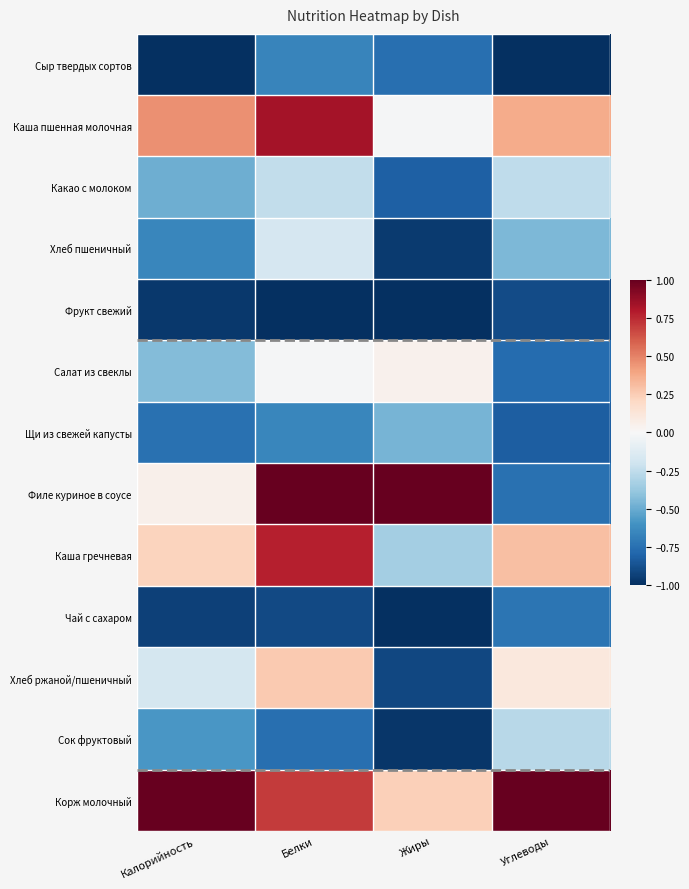

Reading left to right, extract all data points from this chart.

Сыр твердых сортов: Калорийность=-1.0	Белки=-0.7	Жиры=-0.8	Углеводы=-1.0
Каша пшенная молочная: Калорийность=0.5	Белки=0.8	Жиры=-0.0	Углеводы=0.4
Какао с молоком: Калорийность=-0.5	Белки=-0.2	Жиры=-0.8	Углеводы=-0.3
Хлеб пшеничный: Калорийность=-0.7	Белки=-0.2	Жиры=-1.0	Углеводы=-0.4
Фрукт свежий: Калорийность=-1.0	Белки=-1.0	Жиры=-1.0	Углеводы=-0.9
Салат из свеклы: Калорийность=-0.4	Белки=-0.0	Жиры=0.0	Углеводы=-0.8
Щи из свежей капусты: Калорийность=-0.7	Белки=-0.6	Жиры=-0.5	Углеводы=-0.8
Филе куриное в соусе: Калорийность=0.1	Белки=1.0	Жиры=1.0	Углеводы=-0.7
Каша гречневая: Калорийность=0.2	Белки=0.8	Жиры=-0.3	Углеводы=0.3
Чай с сахаром: Калорийность=-0.9	Белки=-0.9	Жиры=-1.0	Углеводы=-0.7
Хлеб ржаной/пшеничный: Калорийность=-0.2	Белки=0.3	Жиры=-0.9	Углеводы=0.1
Сок фруктовый: Калорийность=-0.6	Белки=-0.8	Жиры=-1.0	Углеводы=-0.3
Корж молочный: Калорийность=1.0	Белки=0.7	Жиры=0.2	Углеводы=1.0